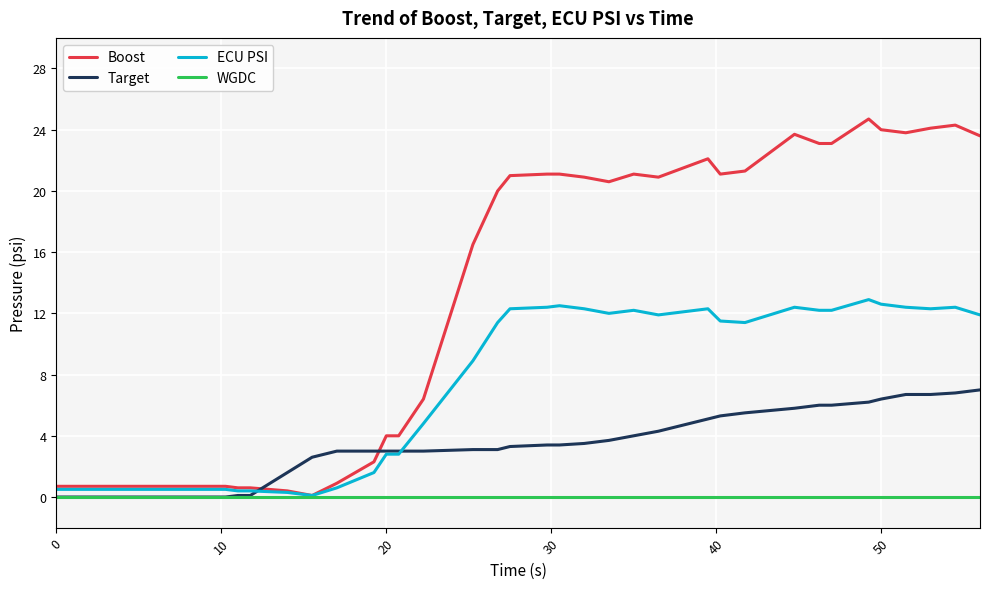

What is the greatest value displayed?

24.7